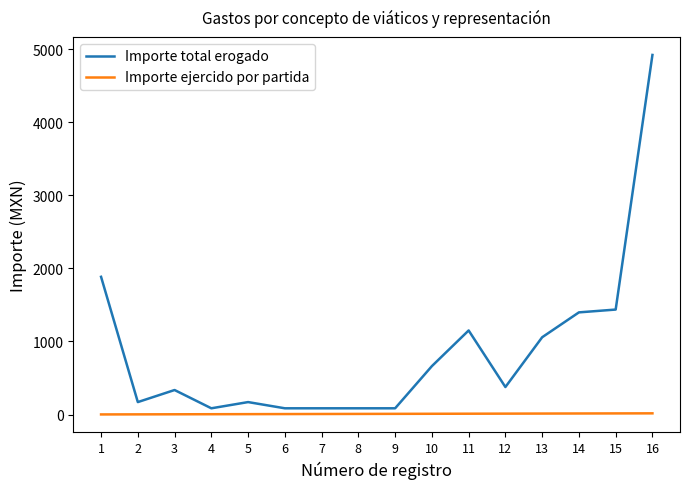

What is the difference between the maximum and second lowest values in the Importe ejercido por partida series?

14.0